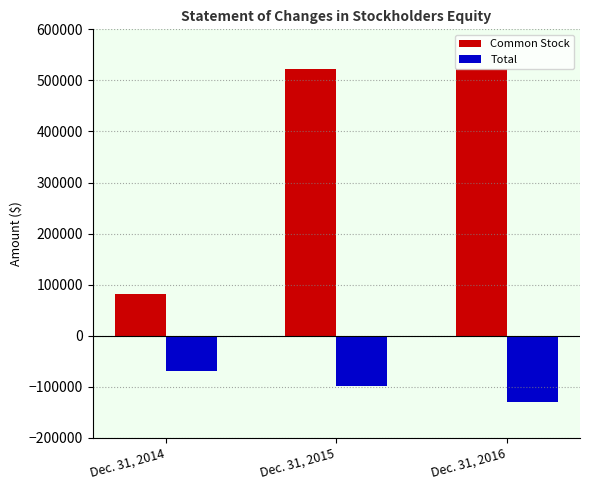

Reading right to left, transcribe all the data shown in this chart.

Common Stock: Dec. 31, 2016=521547	Dec. 31, 2015=521547	Dec. 31, 2014=81547
Total: Dec. 31, 2016=-128855	Dec. 31, 2015=-98682	Dec. 31, 2014=-69570